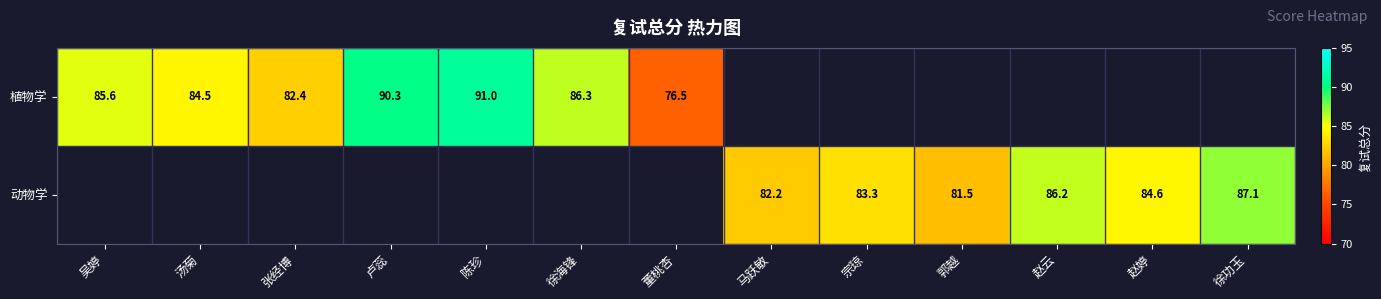

Is it true that 植物学 equals 82.4 at 张经博?

True